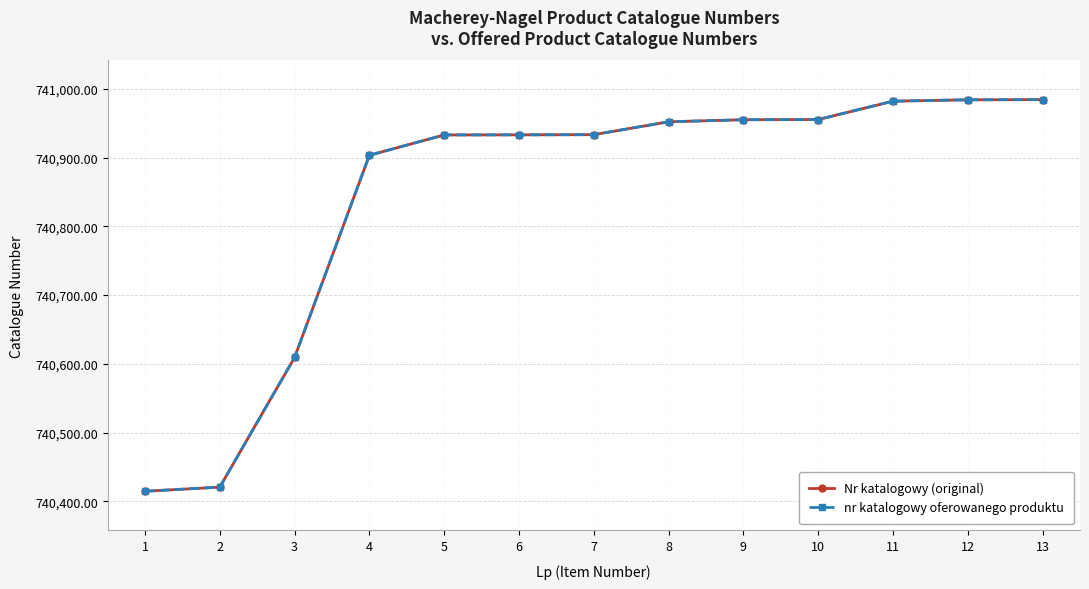

True or false: nr katalogowy oferowanego produktu has a value of 740984.5 at 13.

True